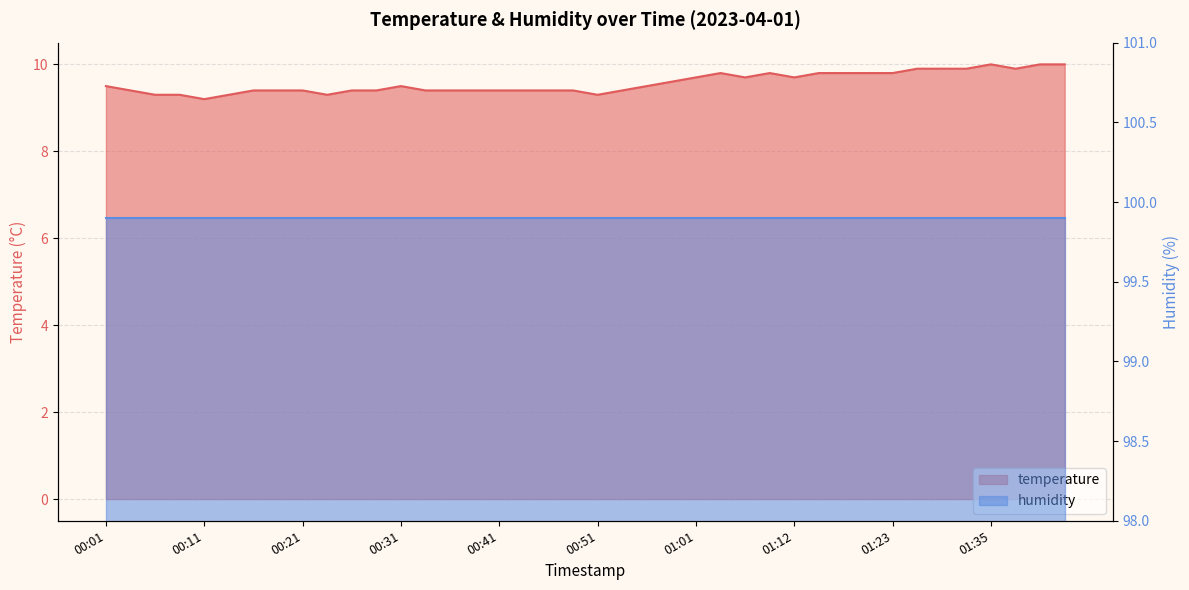

What is the label of the 27th point from the right?

00:33